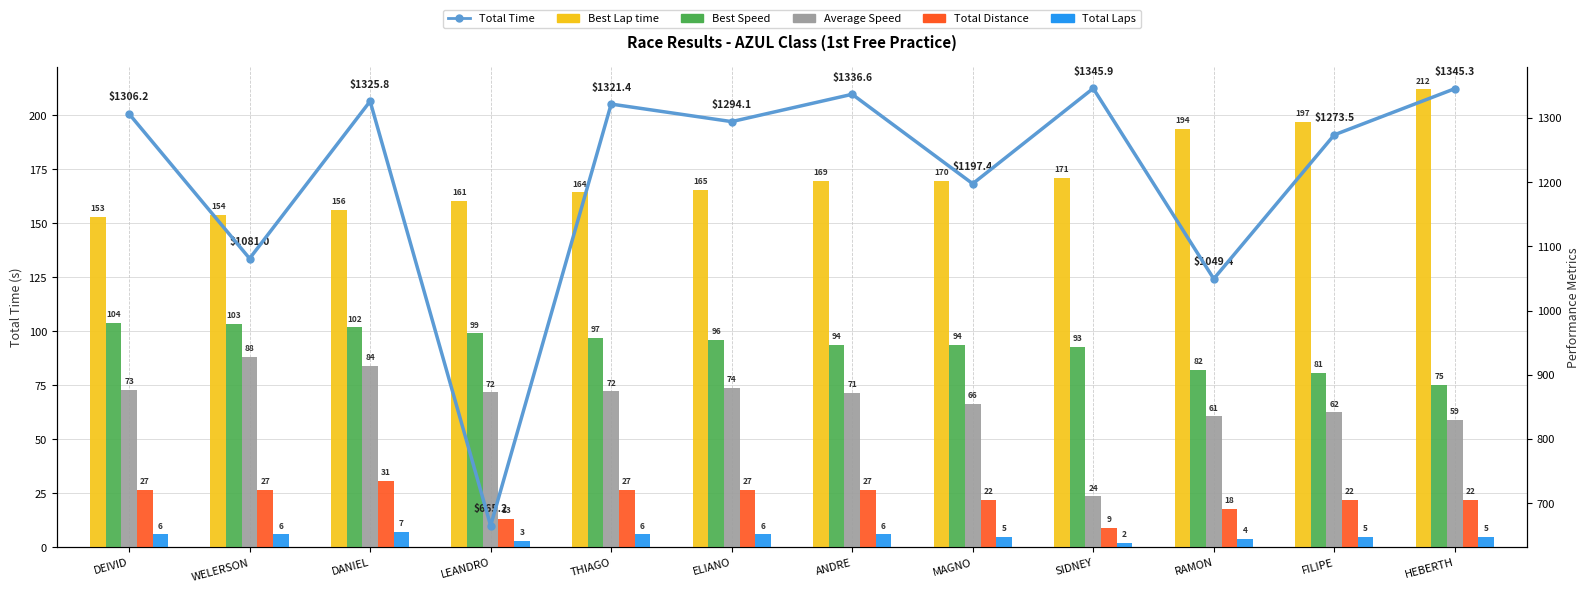

What value does the Total Laps series have at LEANDRO?

3.0